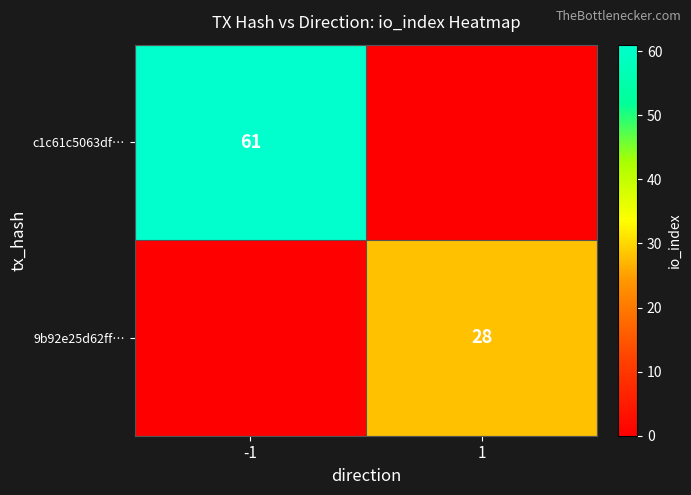

True or false: 9b92e25d62ff… has a value of 6 at 1.

False